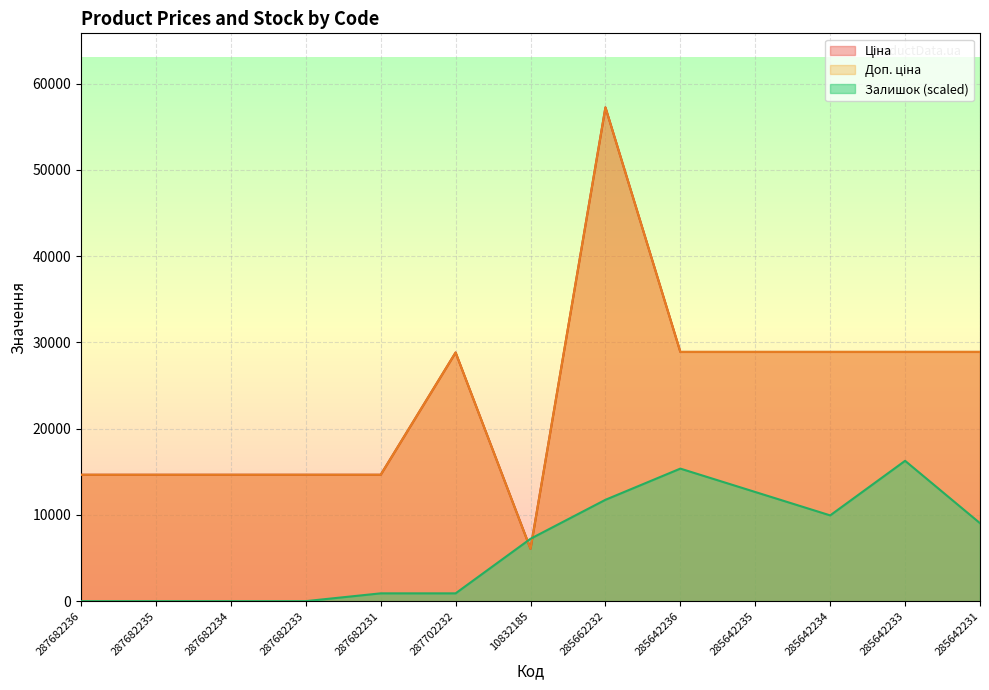

Is the value of Залишок at 285642233 greater than the value of Ціна at 287682236?

Yes